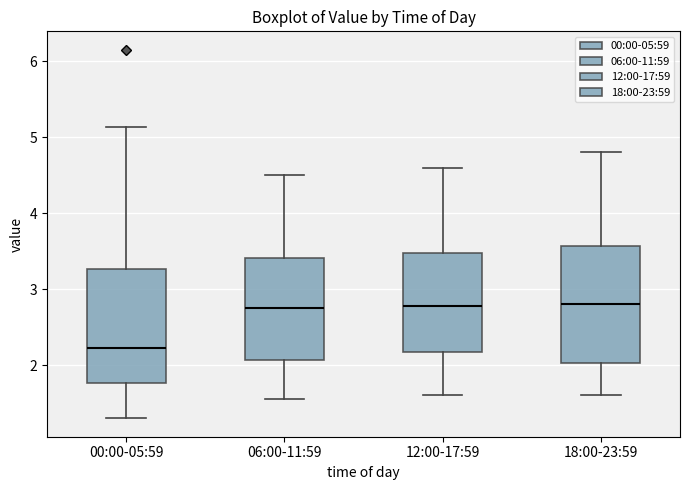

Which box has the lowest median line?

00:00-05:59